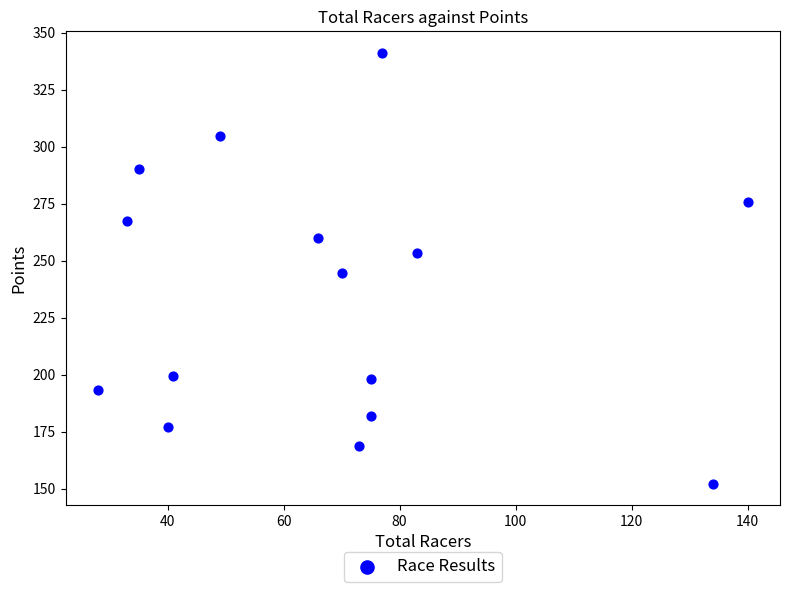

What is the range of Y values (max minus min)?

188.9